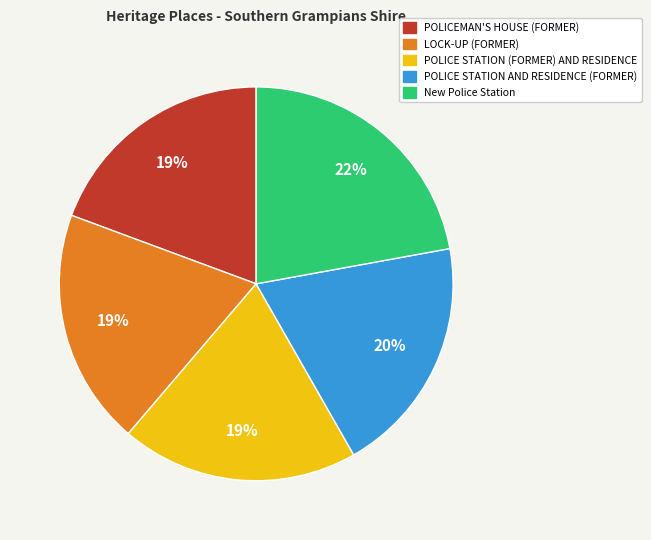

Is it true that POLICE STATION AND RESIDENCE (FORMER) is 20% of the pie?

True